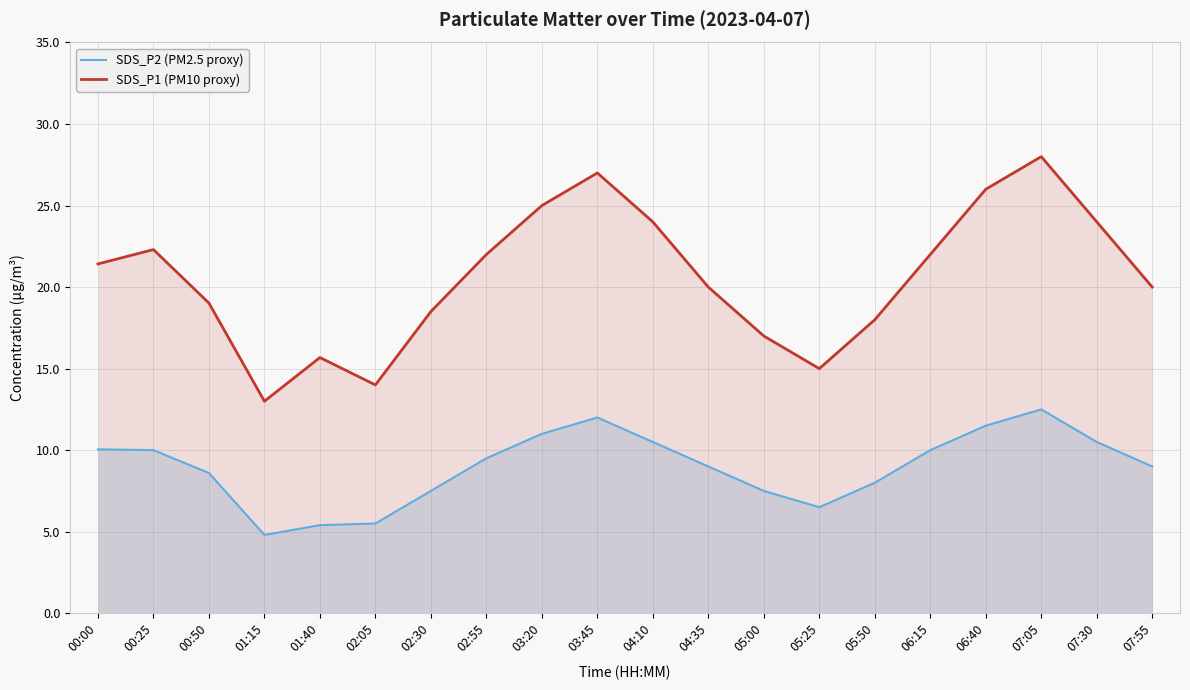

True or false: SDS_P1 (PM10 proxy) and SDS_P2 (PM2.5 proxy) cross at least once.

False